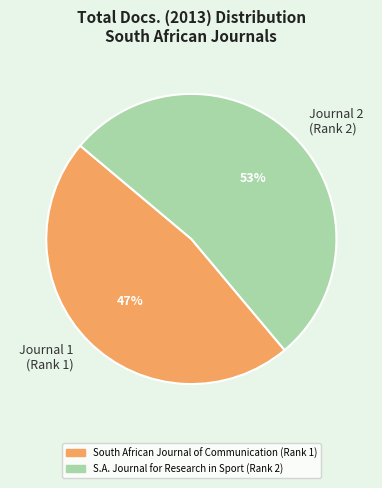

Does any single category account for the majority?

Yes